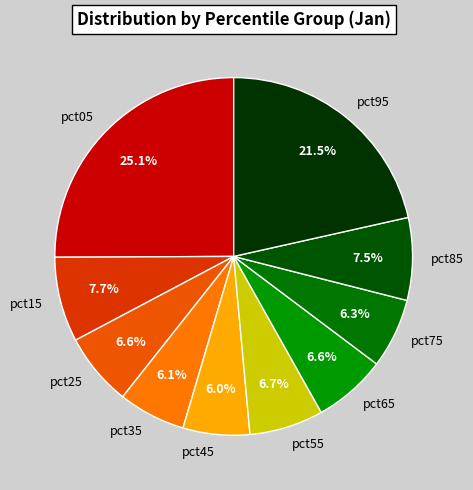

How many segments does this pie chart have?

10